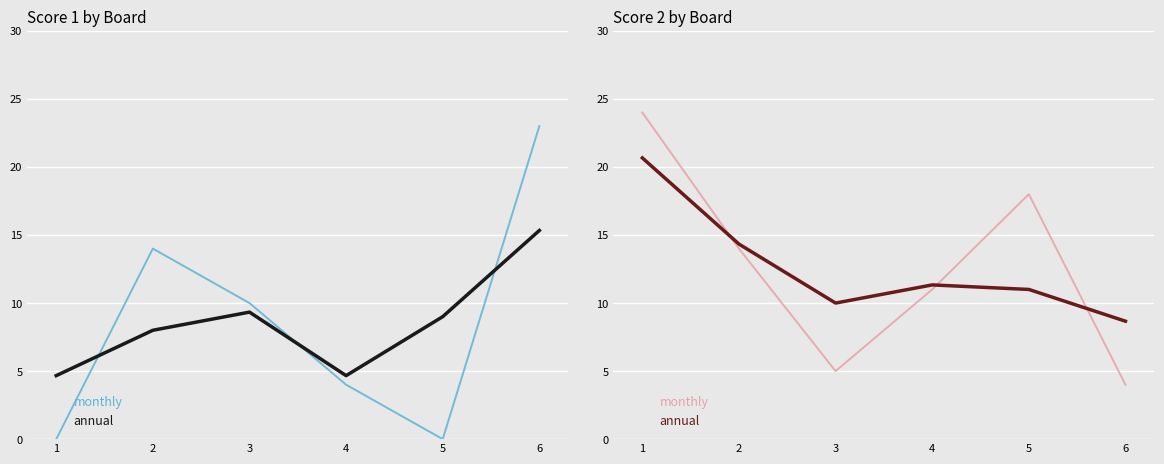

What is the value of the annual point at the 1st from the left?

20.7